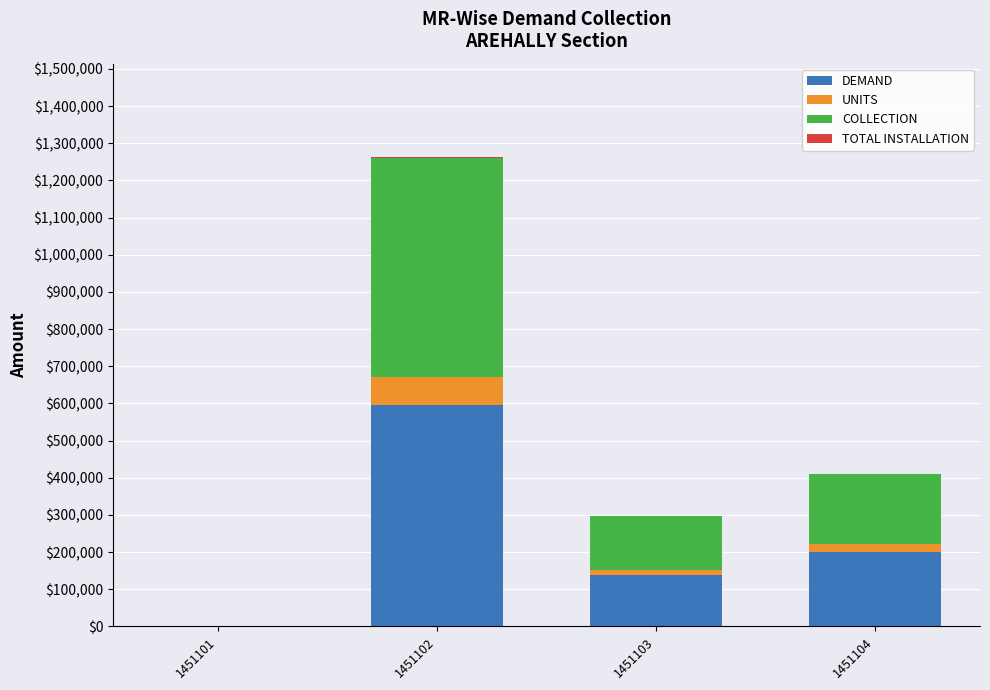

At which label does DEMAND reach its peak?

1451102